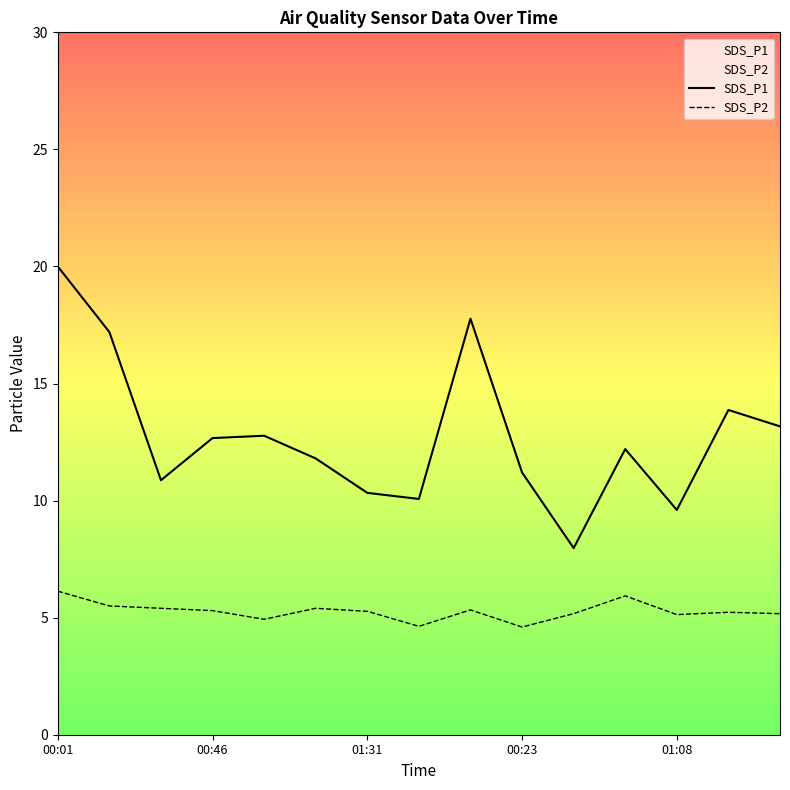

Where is SDS_P1 nearest to the value 13?

14